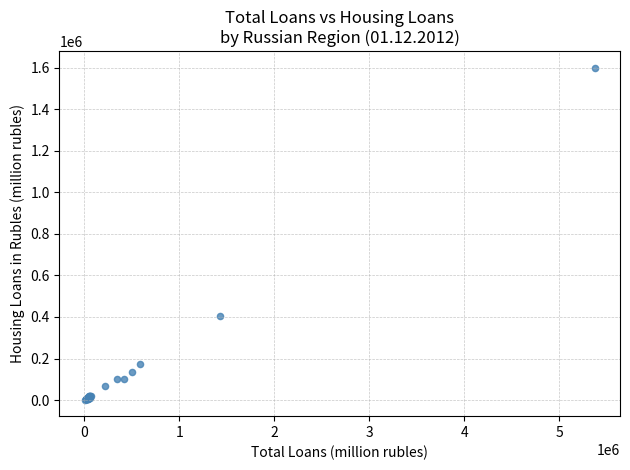

What Y value in the scatter plot is closest to 801164?

405042